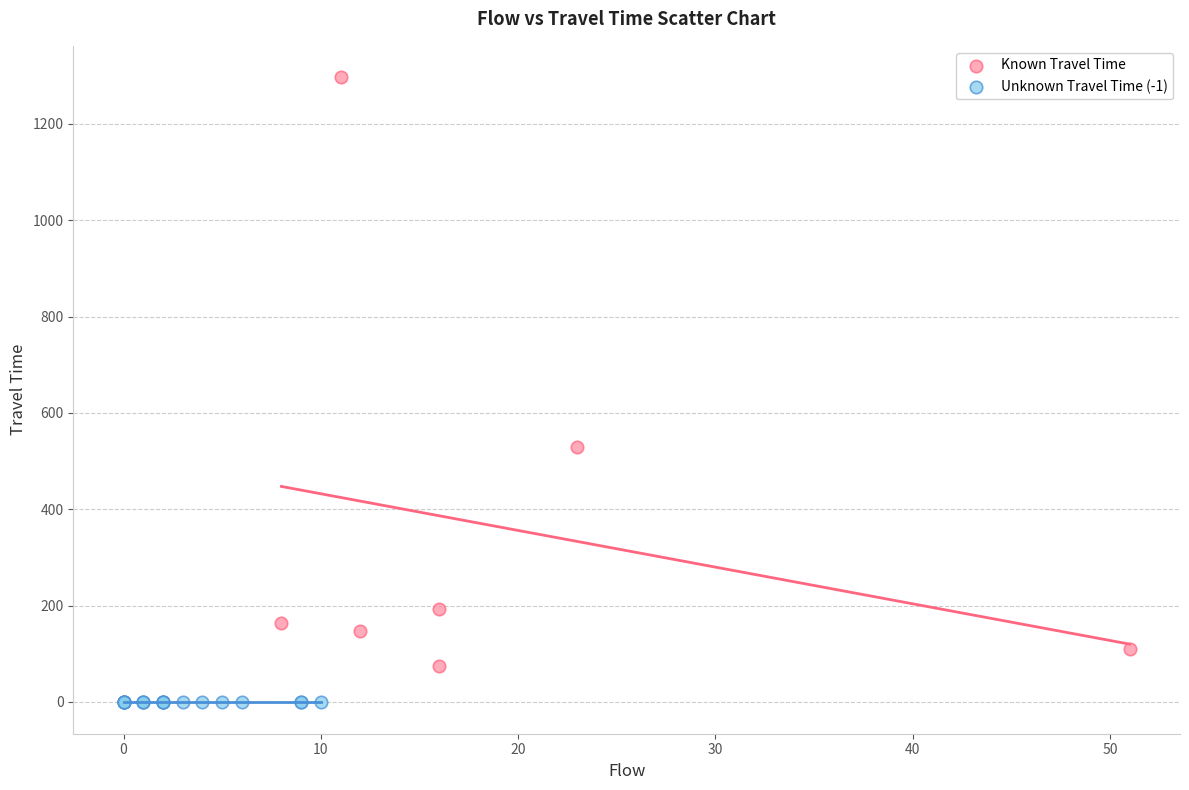

Which series contains the highest Y value?

Known Travel Time